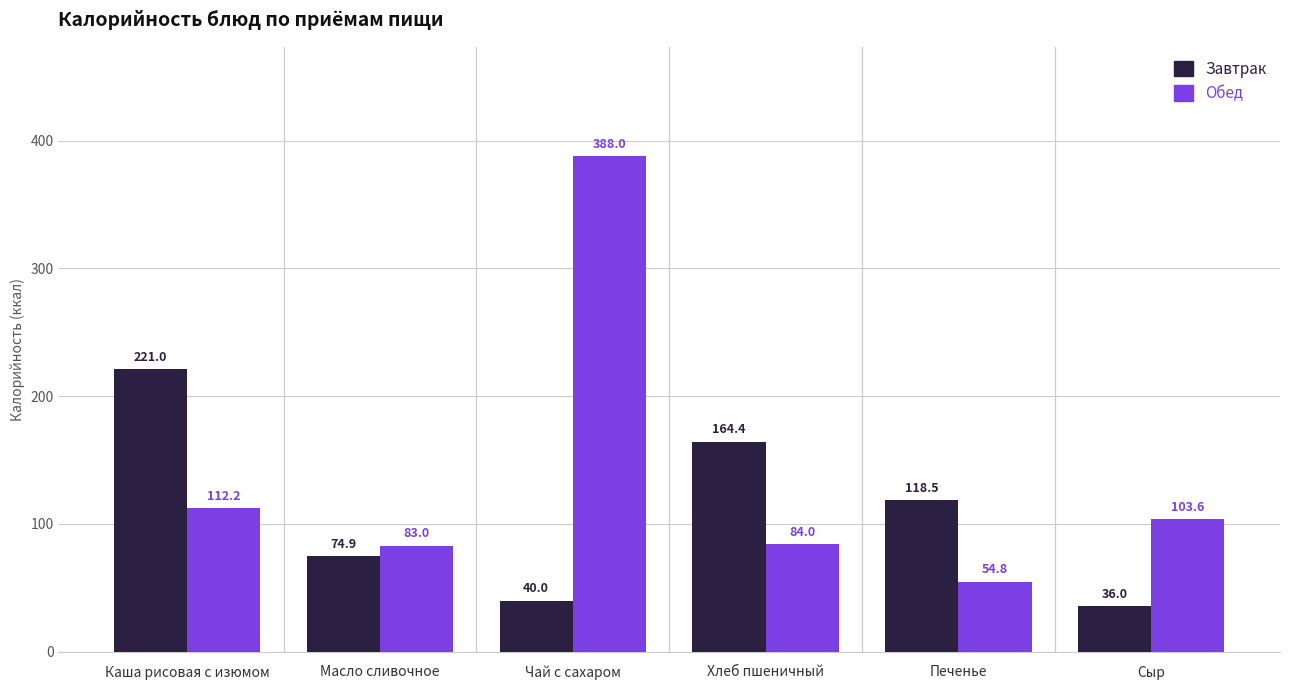

Which series has the largest total across all categories?

Обед